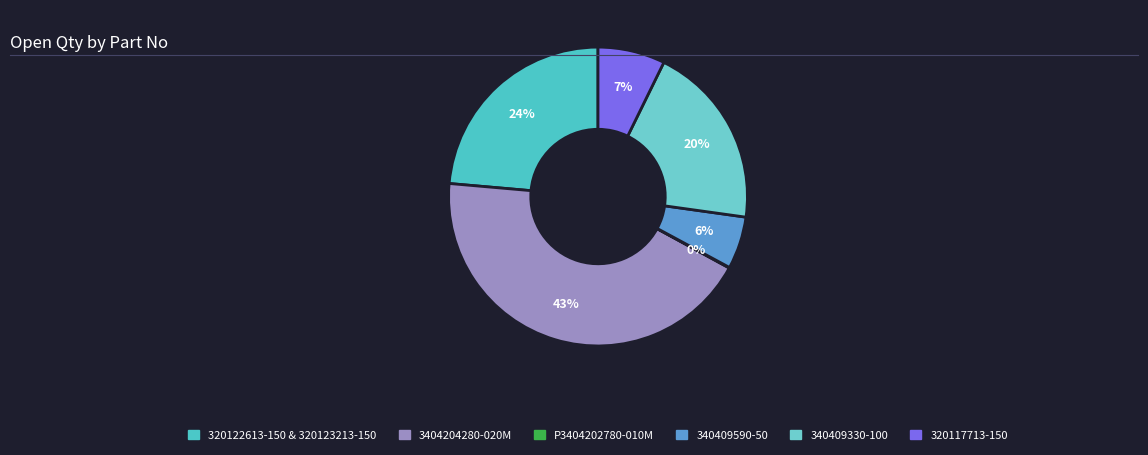

Combined, do 320122613-150 & 320123213-150 and 340409330-100 account for over 50%?

No